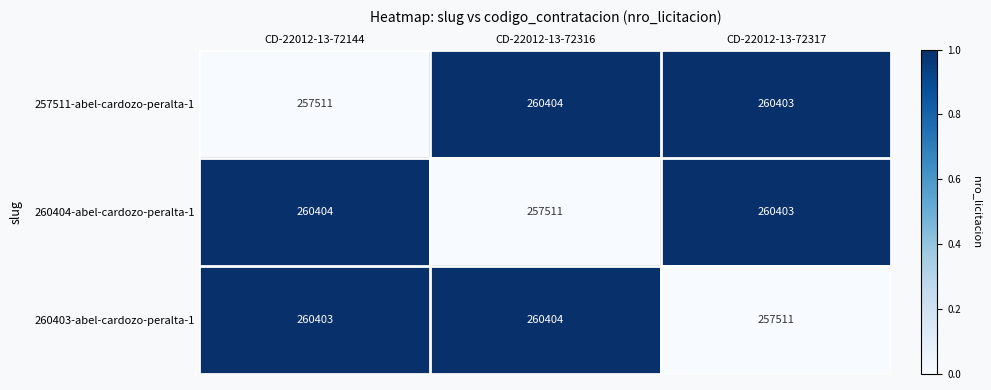

At how many categories does at least one series exceed 258190?

3